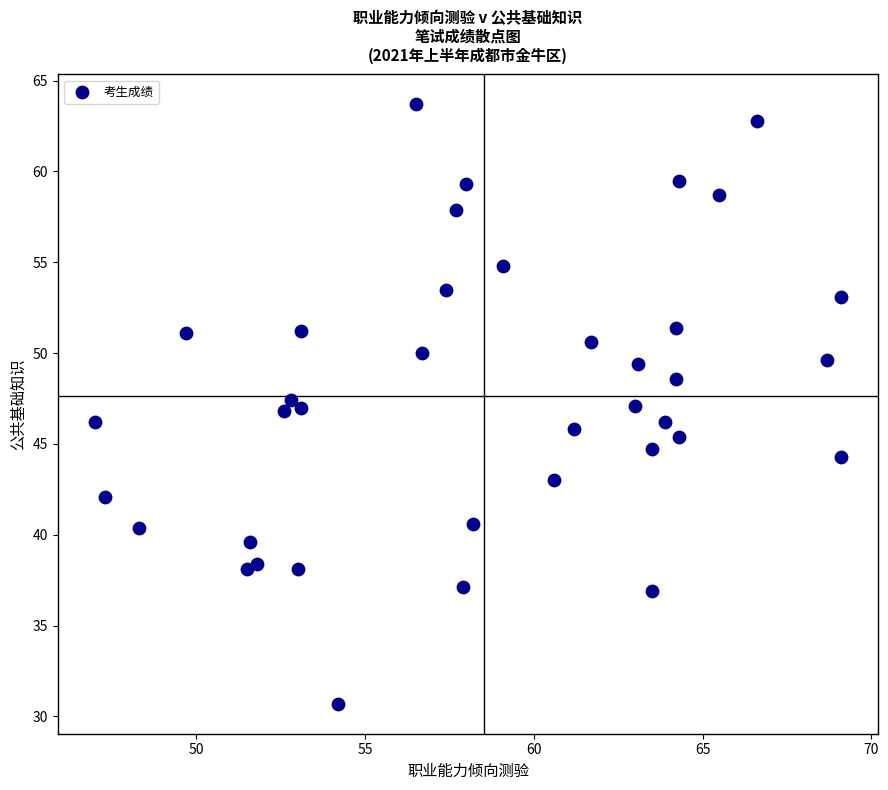

What is the range of X values (max minus min)?

22.1